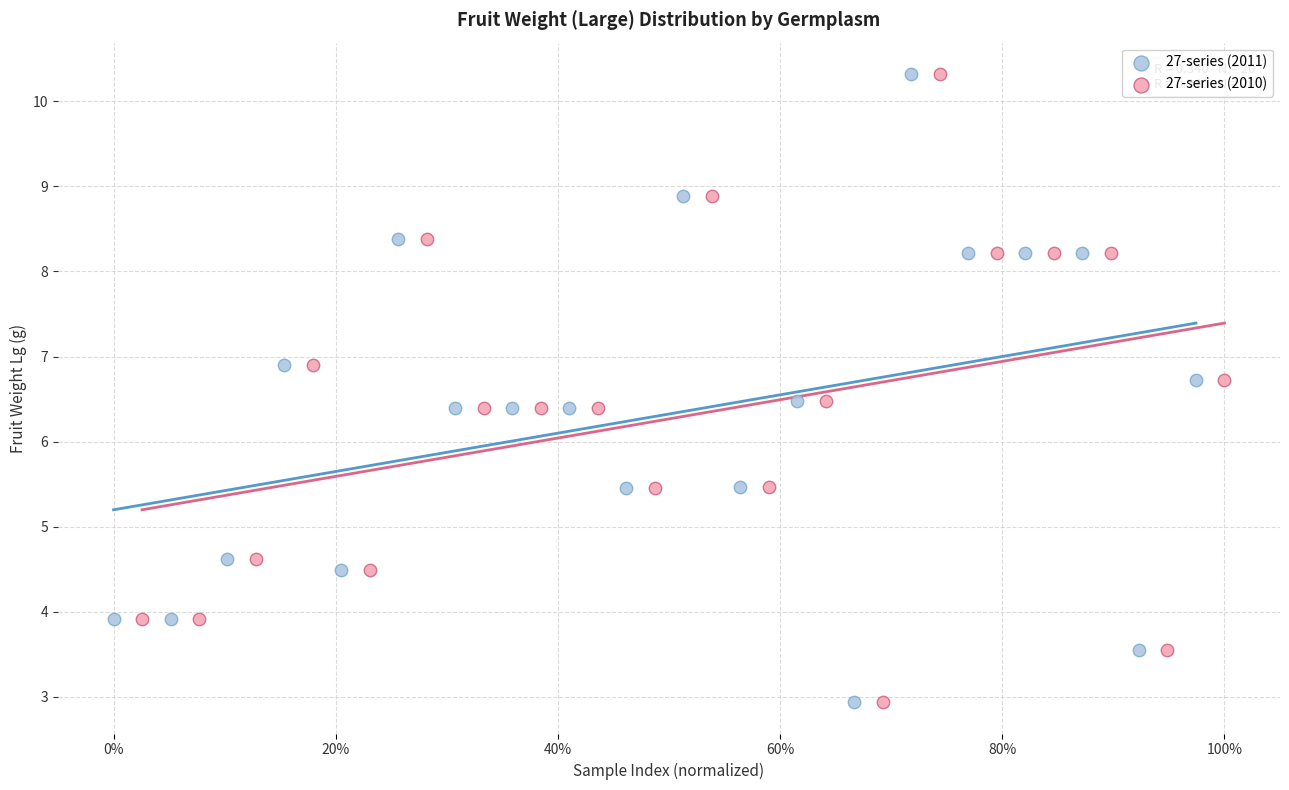

What are all the series names shown in the legend?

27-series (2011), 27-series (2010)